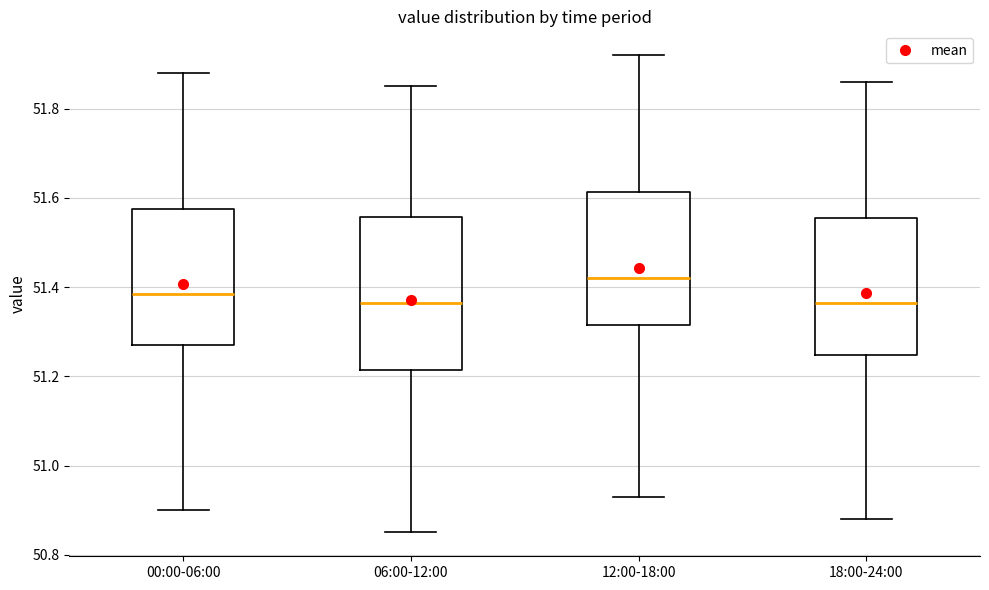

Reading left to right, read every box against the y-axis: the position of its median line, the range the box covers, and the ends of its whiskers. The values are not printed on the chart, so give them approximately, as read against the axis.

00:00-06:00: median 51.38, box 51.28 to 51.58, whiskers 50.90 to 51.88
06:00-12:00: median 51.36, box 51.22 to 51.56, whiskers 50.86 to 51.86
12:00-18:00: median 51.42, box 51.32 to 51.62, whiskers 50.94 to 51.92
18:00-24:00: median 51.36, box 51.24 to 51.56, whiskers 50.88 to 51.86